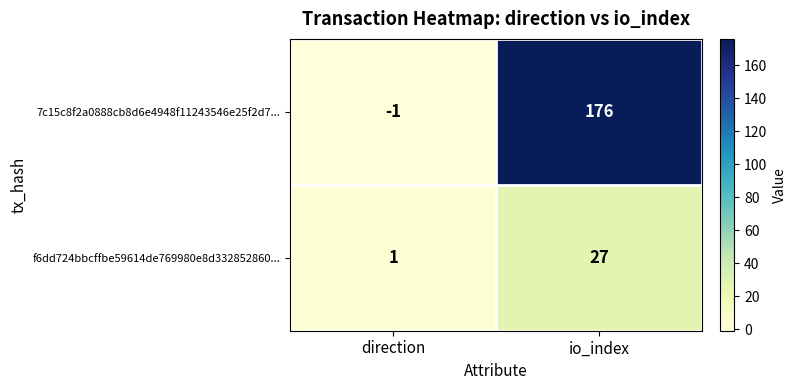

At which category is the sum across all series the highest?

io_index